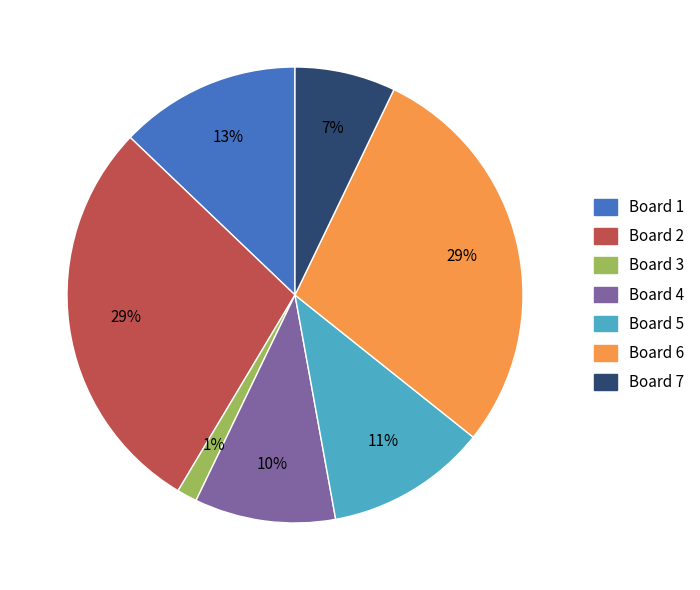

Do Board 5 and Board 1 together represent more than half of the pie?

No